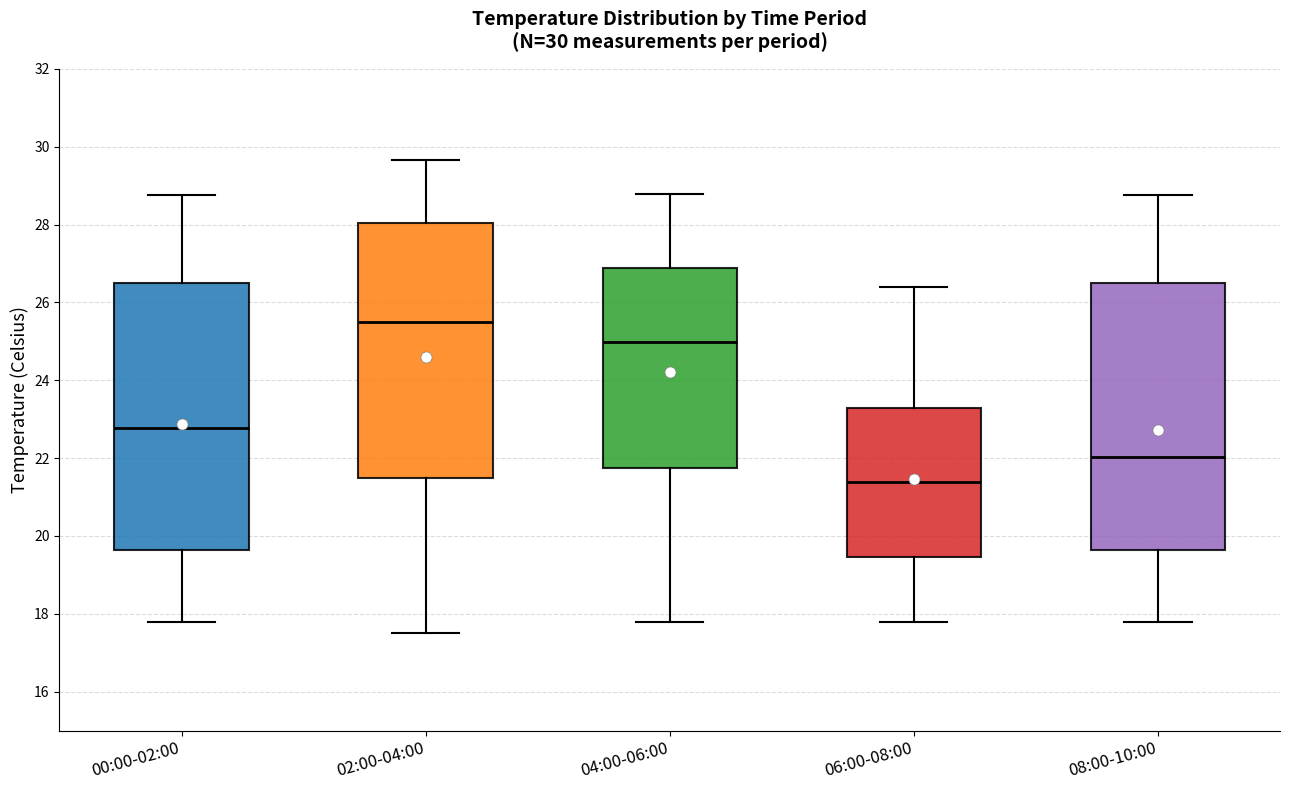

Which box's median line is the highest?

02:00-04:00